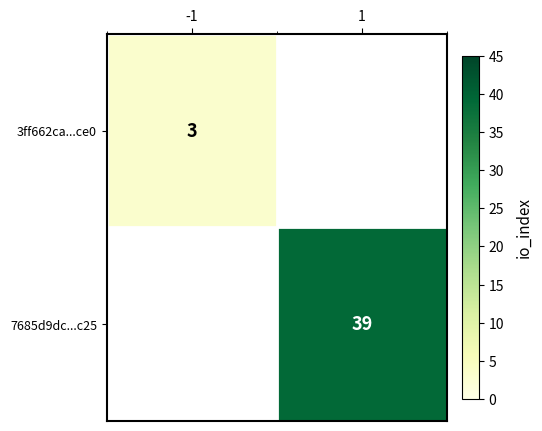

True or false: 7685d9dc...c25 has a value of 39 at 1.

True